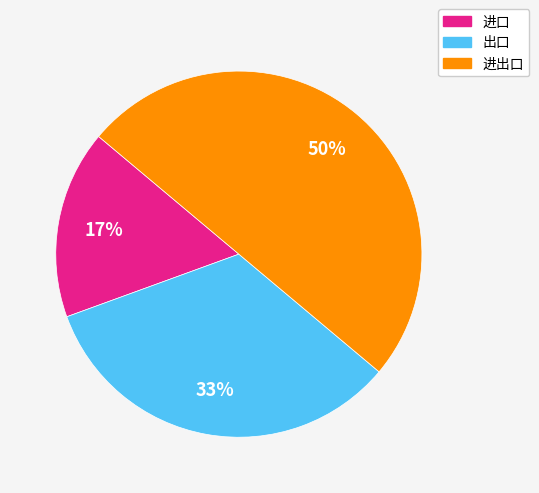

Count the number of slices in the pie.

3